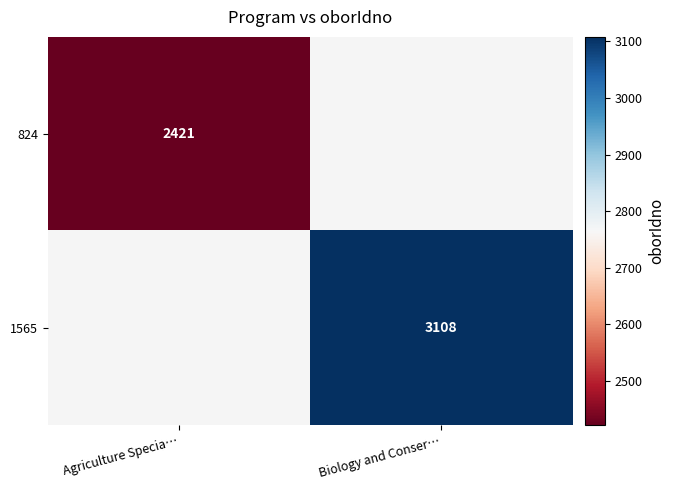

Which category has the highest value across all series?

Biology and Conser…